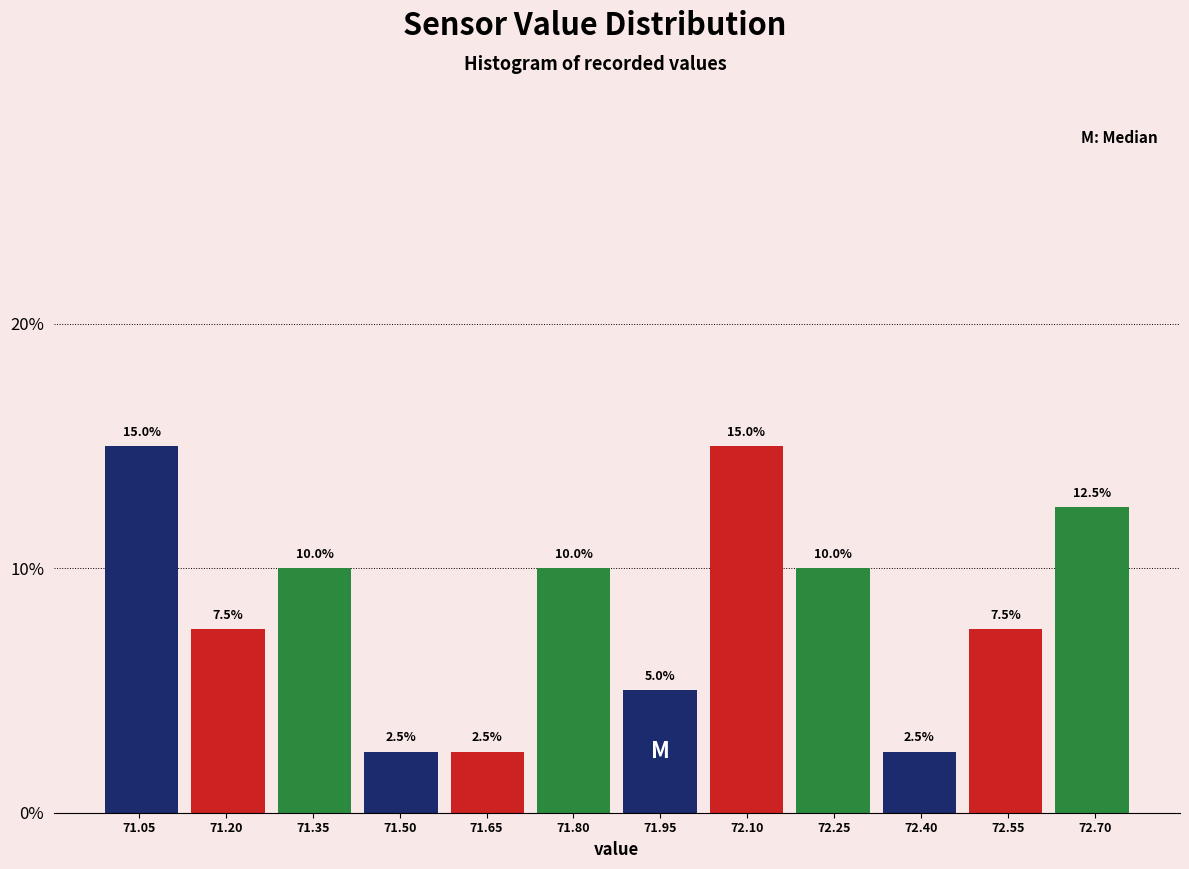

What is the height of the bar covering 71.12 to 71.28 on the x-axis? The bar edges are not printed on the chart, so give them approximately, as read against the axis.

7.5